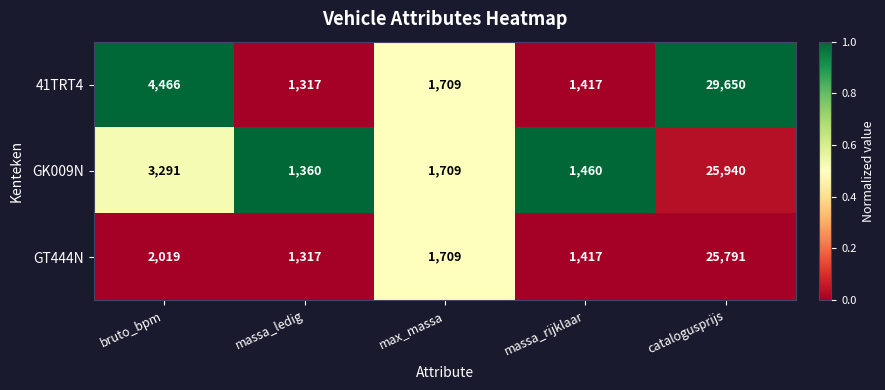

List the series in order of their peak value, highest first.

41TRT4, GK009N, GT444N